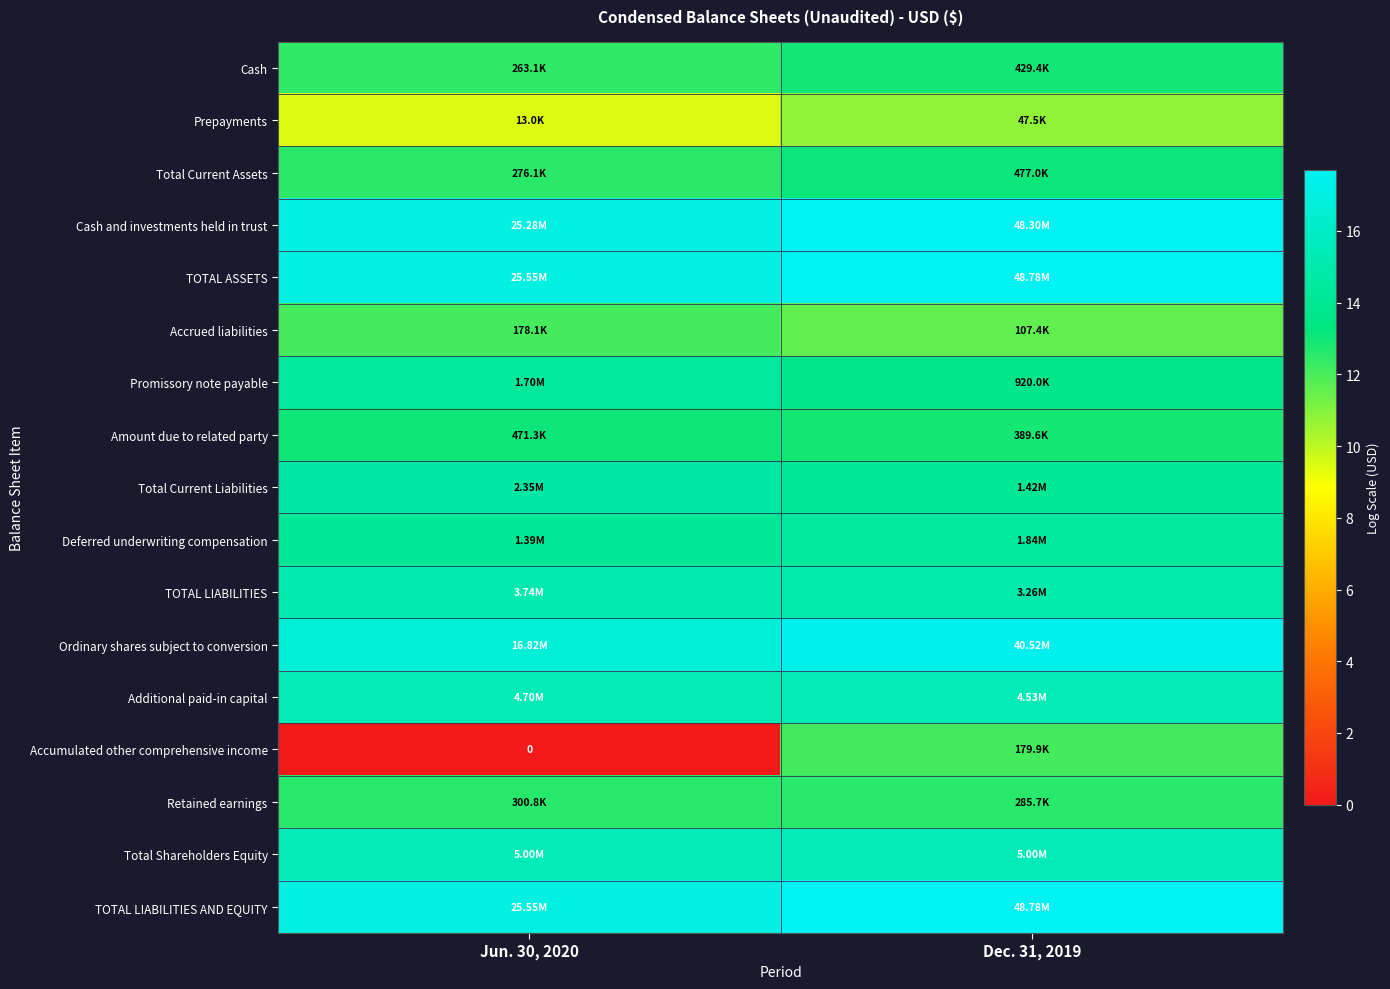

Which label corresponds to the largest value in the chart?

Dec. 31, 2019